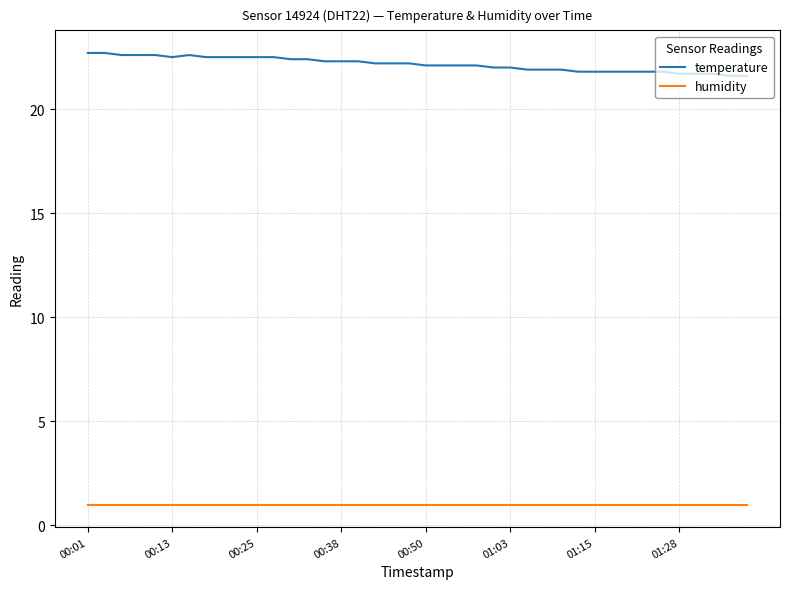

True or false: temperature and humidity intersect in this chart.

False